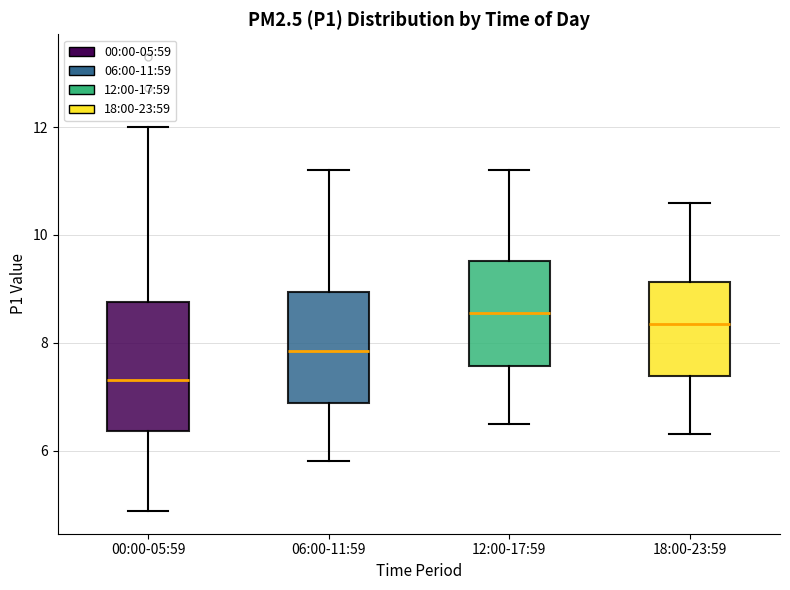

Which box's median line is the lowest?

00:00-05:59